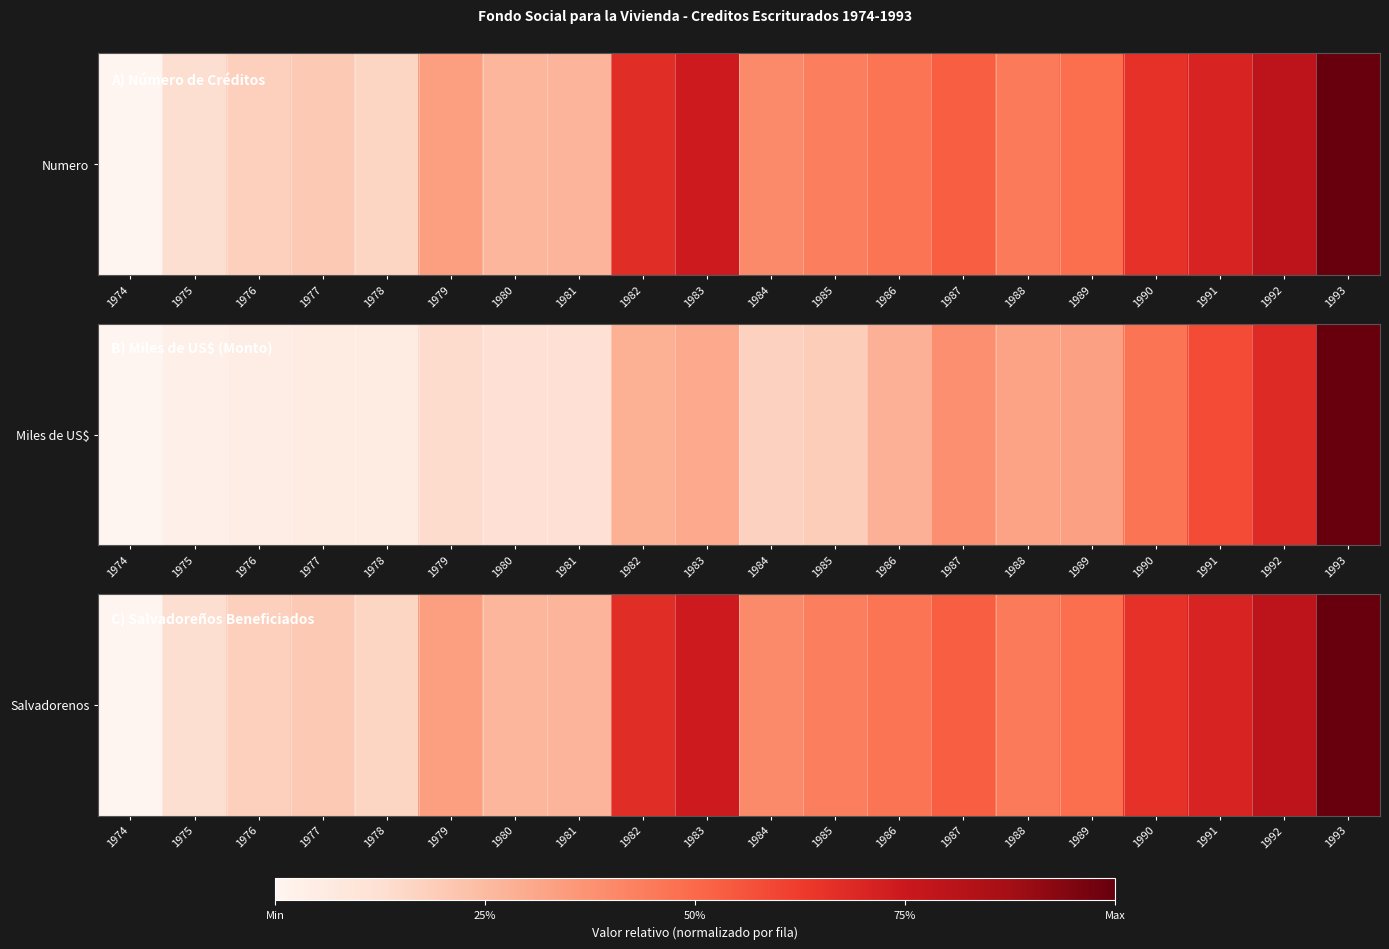

The value at 1986 is 0.5. True or false?

True